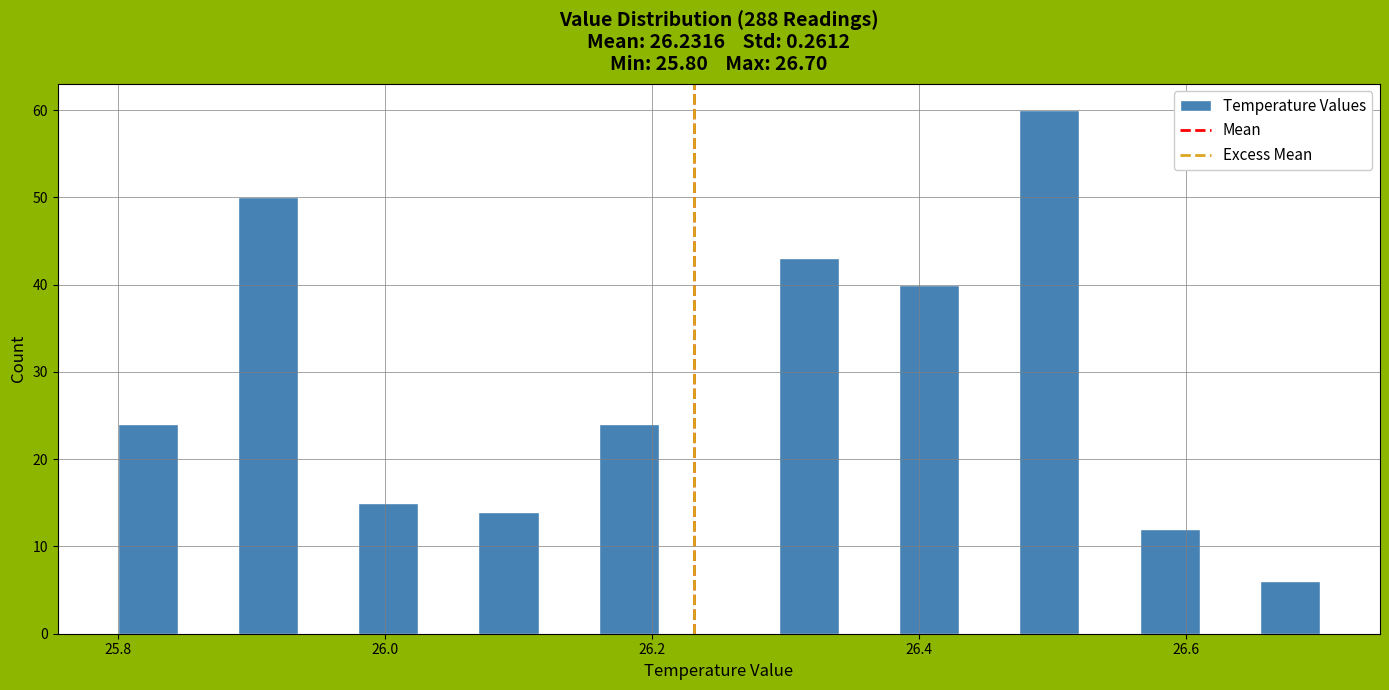

Read against the x-axis, roughly where is the centre of the tallest bar?

26.50